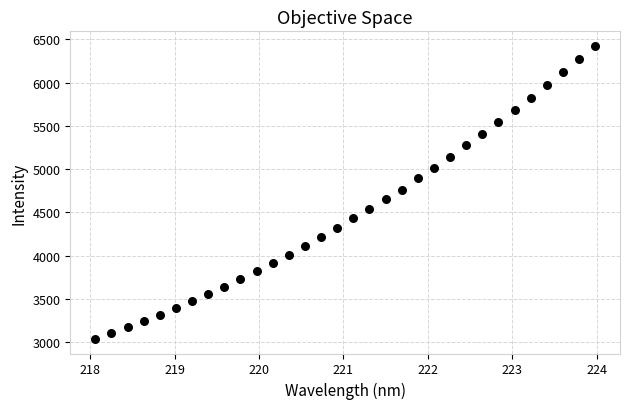

What is the range of X values (max minus min)?

5.9